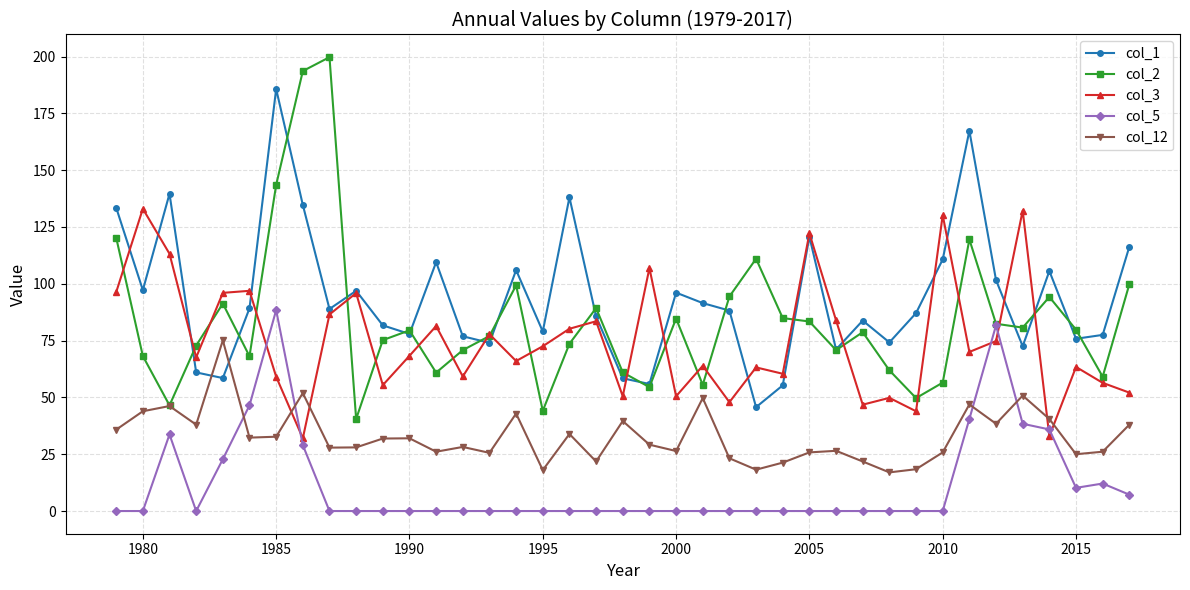

Rank the series by their maximum value, from lowest to highest.

col_12, col_5, col_3, col_1, col_2